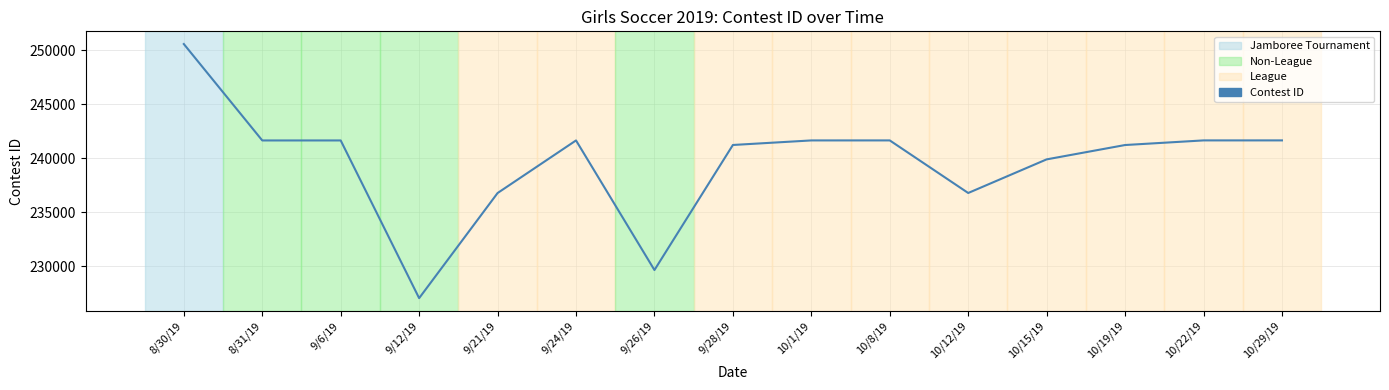

Read the value at 9/28/19.

241234